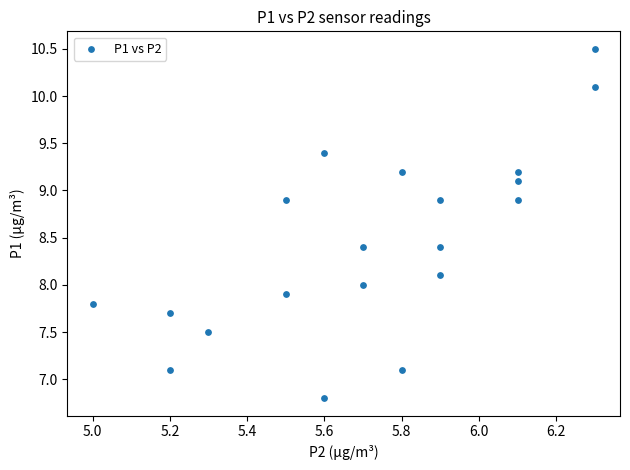

What is the range of X values (max minus min)?

1.3